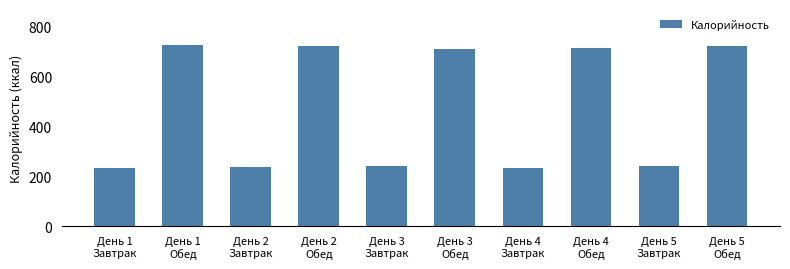

What is the sum of all values?

4778